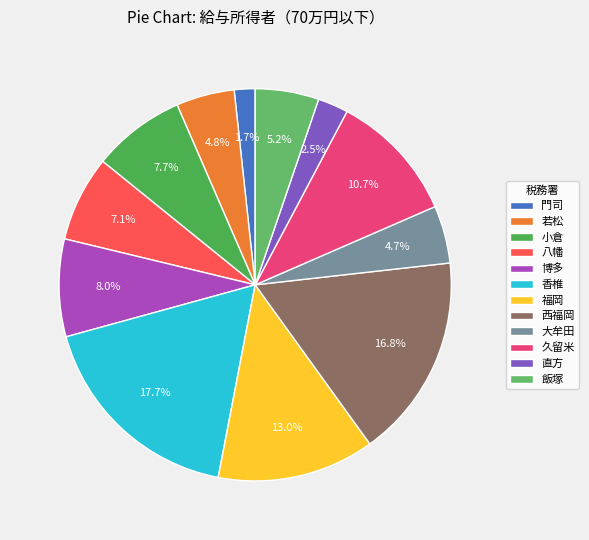

Count the number of slices in the pie.

12